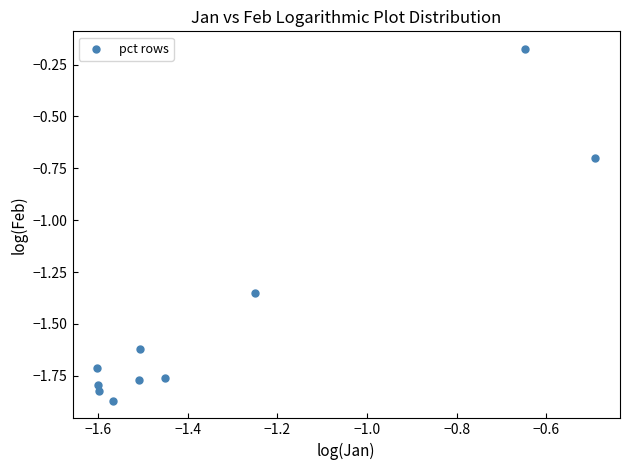

What is the average Y value?

-1.5